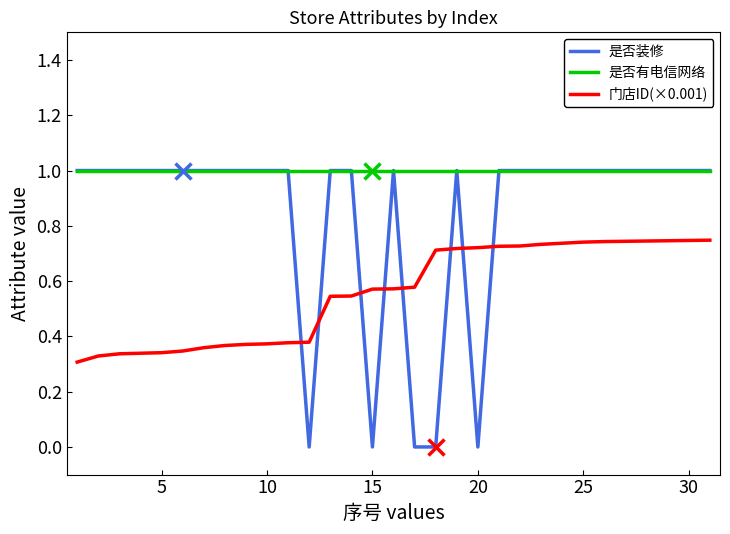

True or false: 是否有电信网络 and 门店ID(×0.001) cross at least once.

False